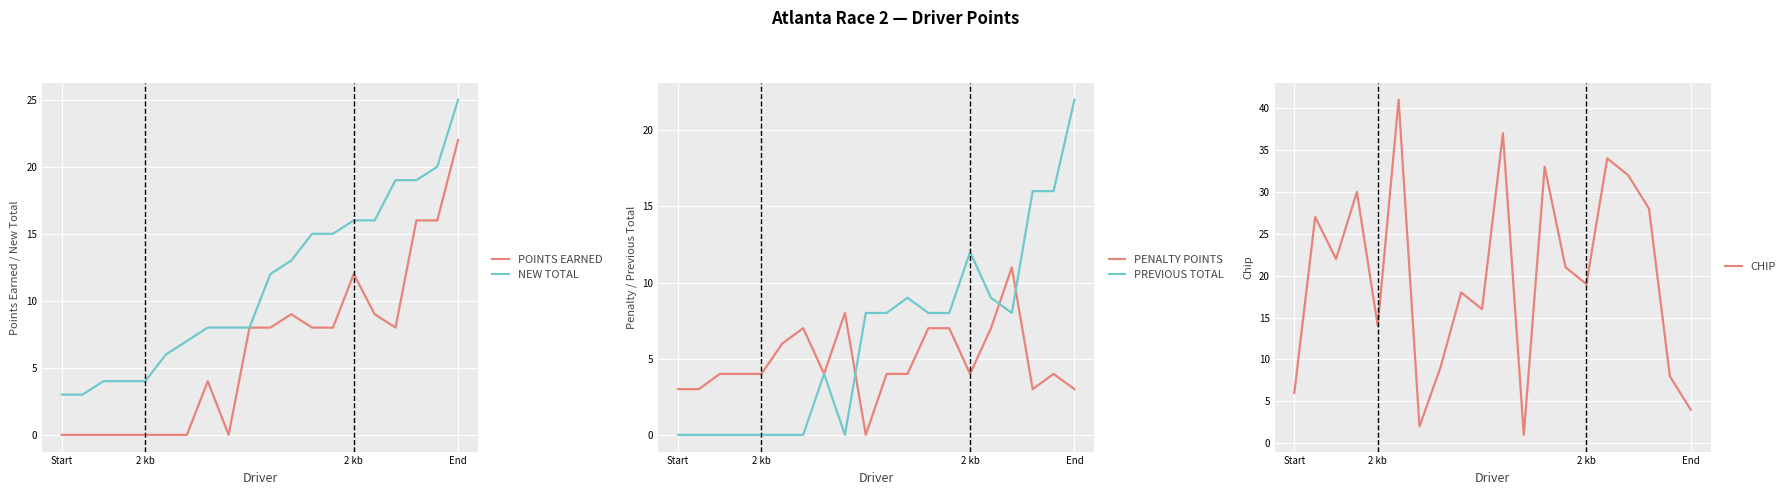

What is the value of the POINTS EARNED point at the 20th from the left?

22